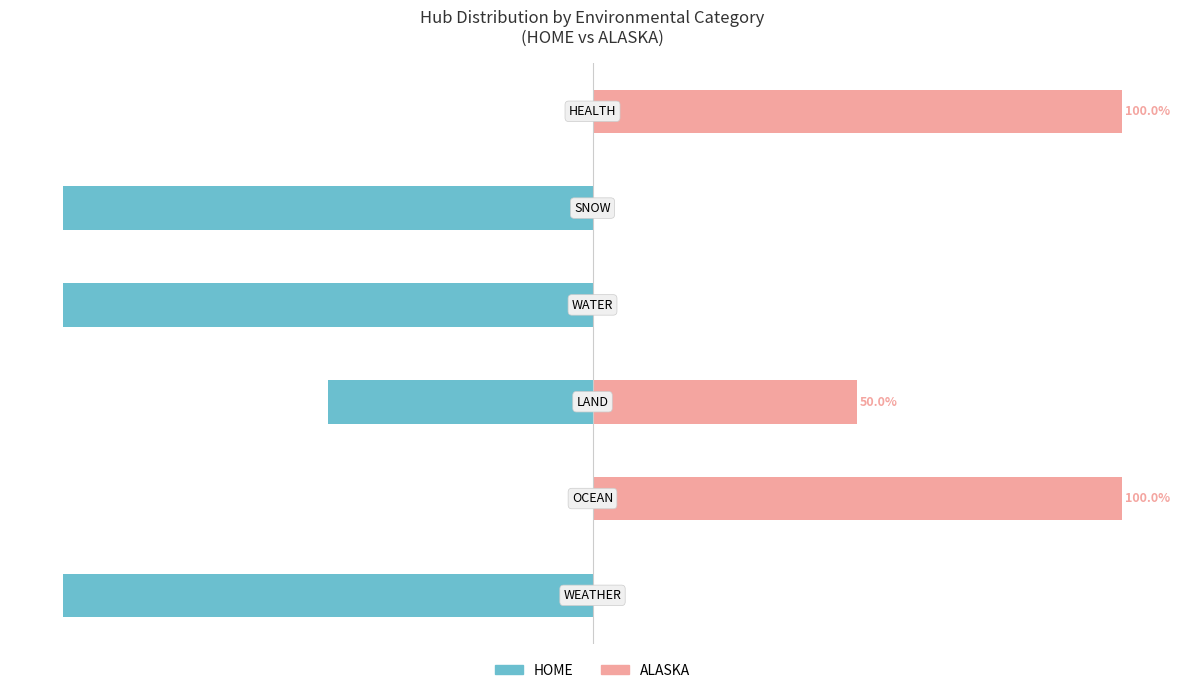

Between 0 and 5, which series saw the biggest shift?

HOME